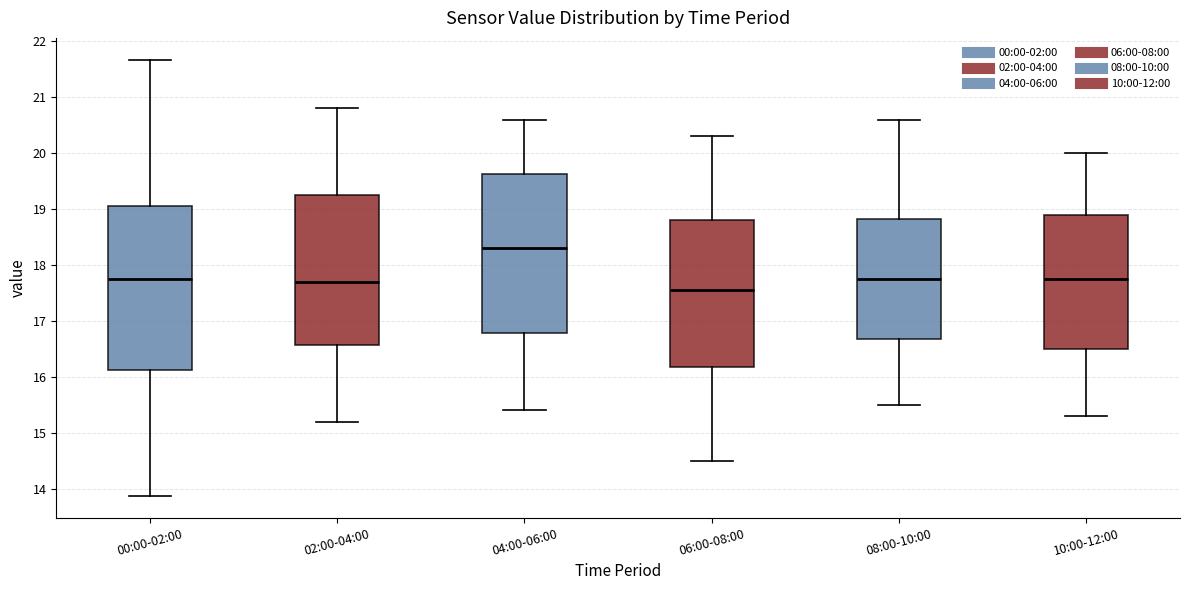

Which box's median line is the highest?

04:00-06:00